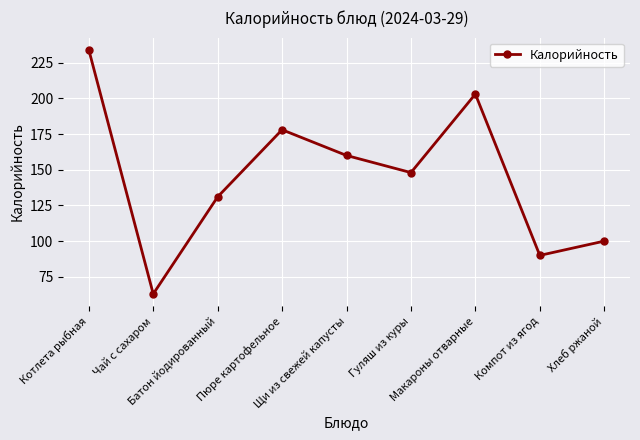

What is the greatest value displayed?

234